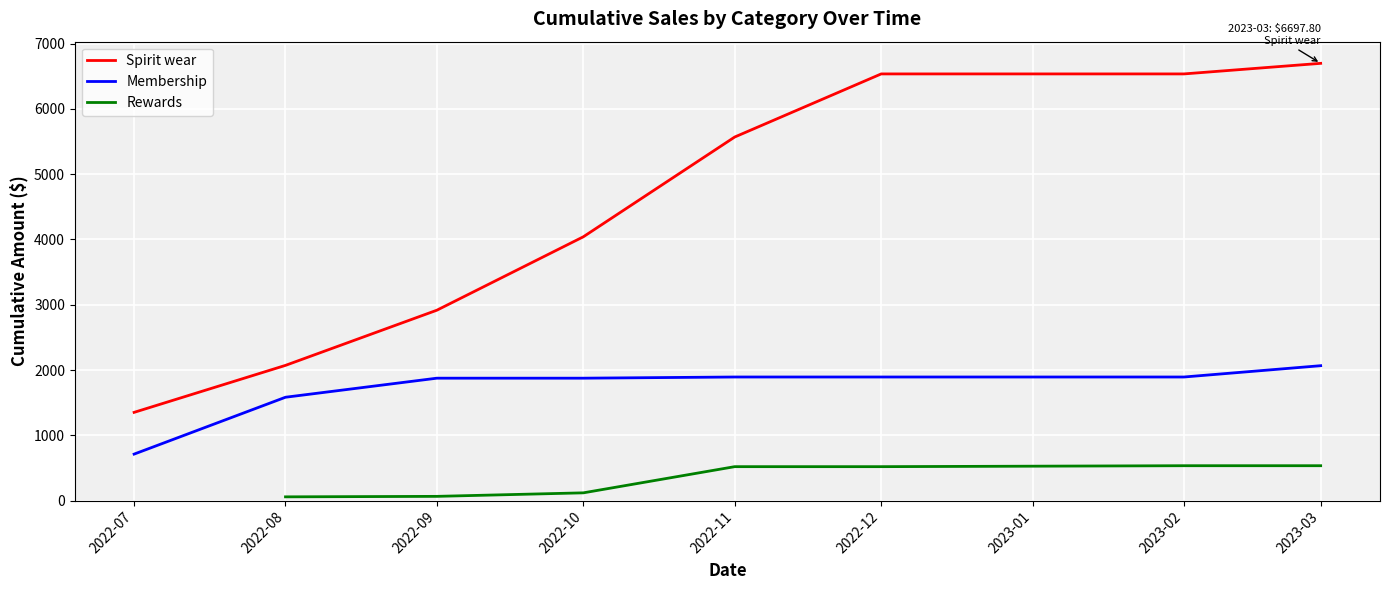

Is the value of Membership at 2022-07 greater than the value of Spirit wear at 2022-10?

No